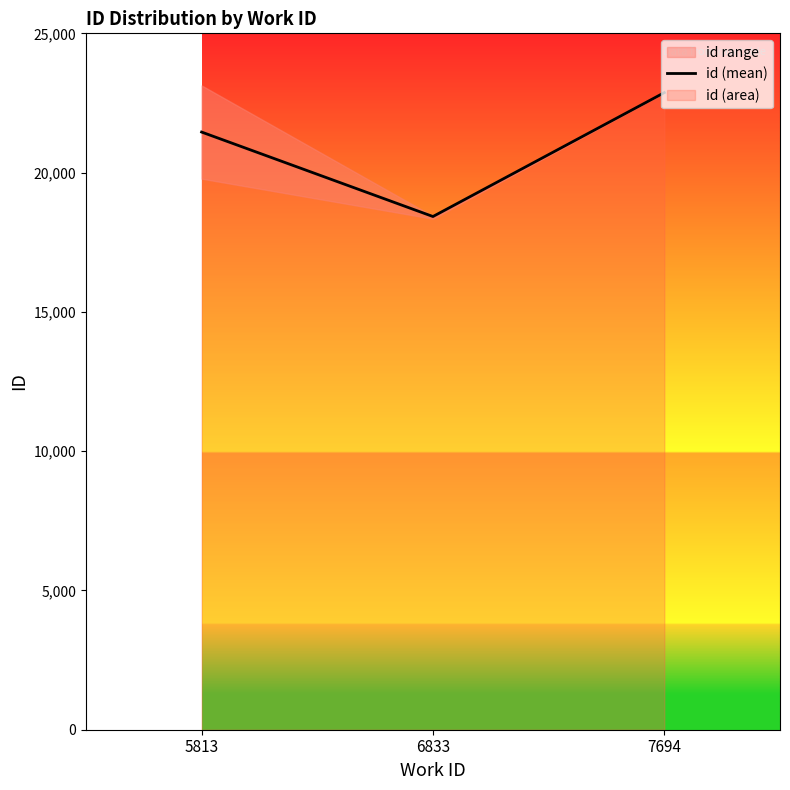

At which label is the value closest to 20647?

5813